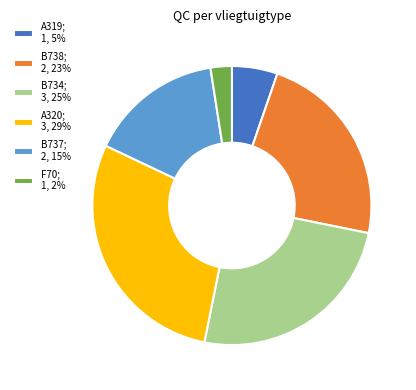

Count the number of slices in the pie.

6